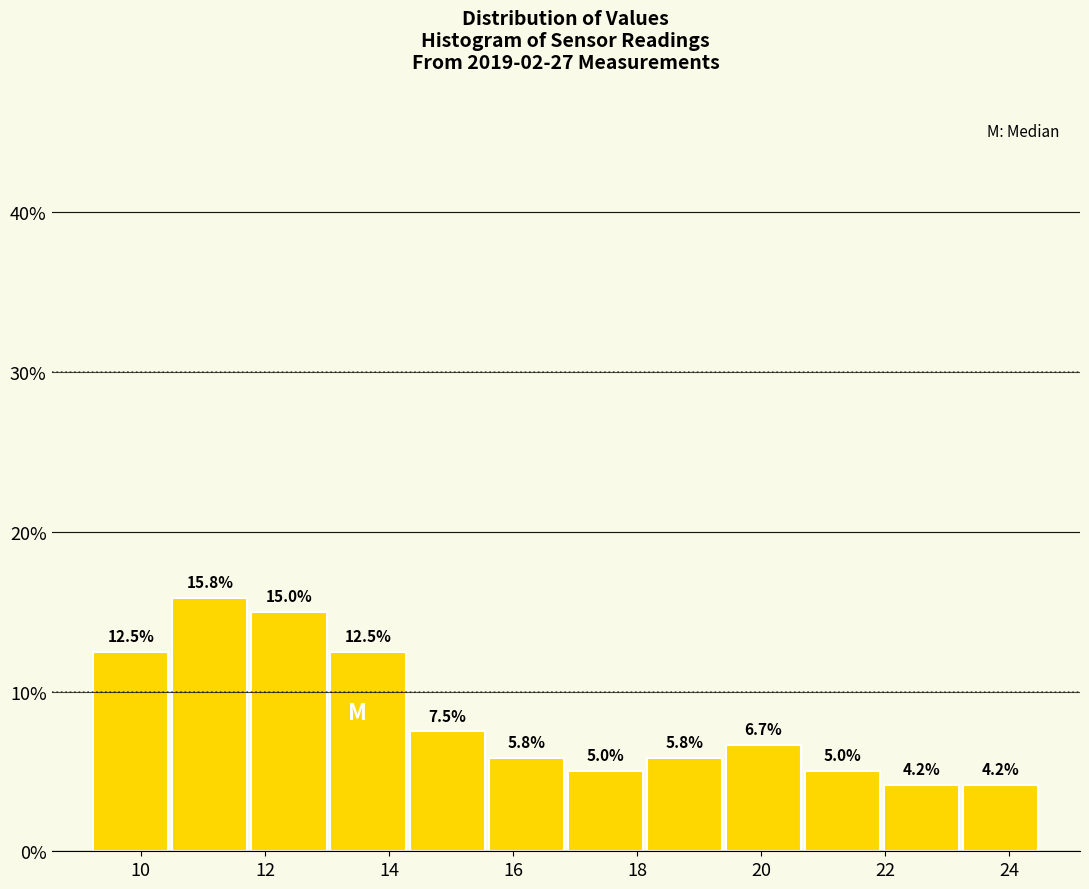

What is the height of the bar covering 18.2 to 19.4 on the x-axis? The bar edges are not printed on the chart, so give them approximately, as read against the axis.

5.8